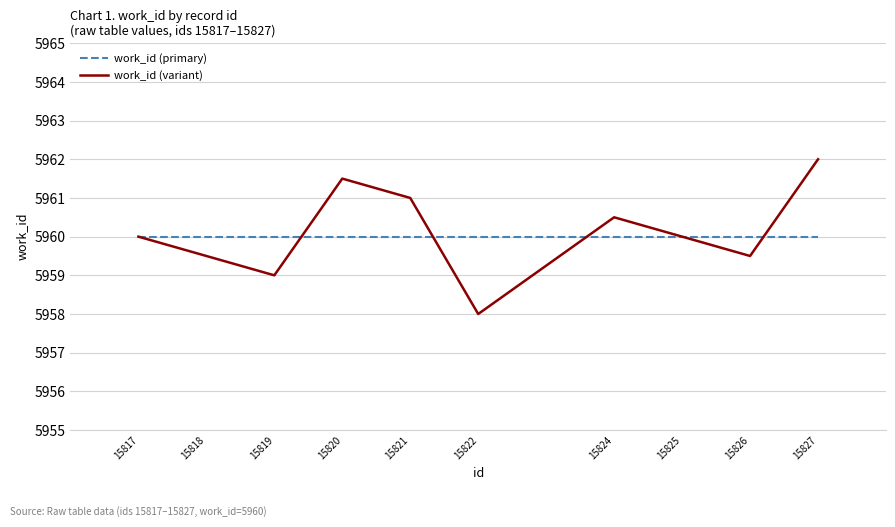

How many distinct data groups are displayed?

2